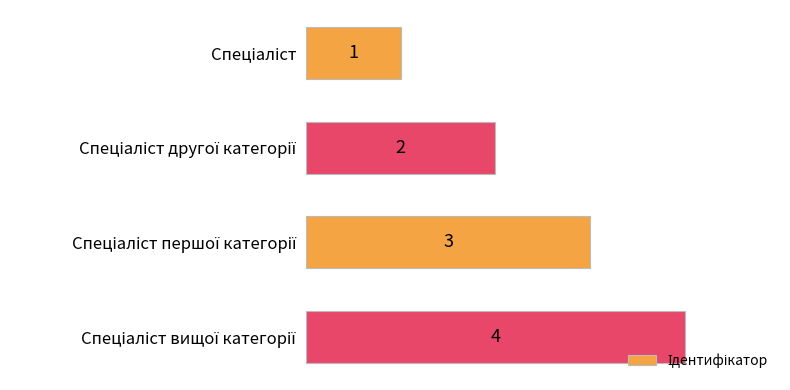

Count the values in the range 2 to 4.

3